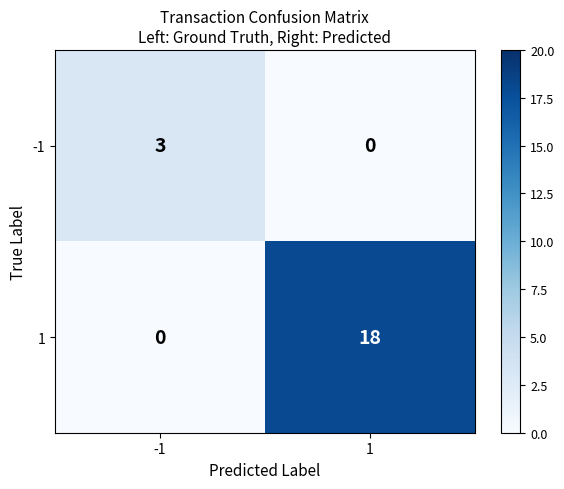

What is the spread (max minus min) of values at -1?

3